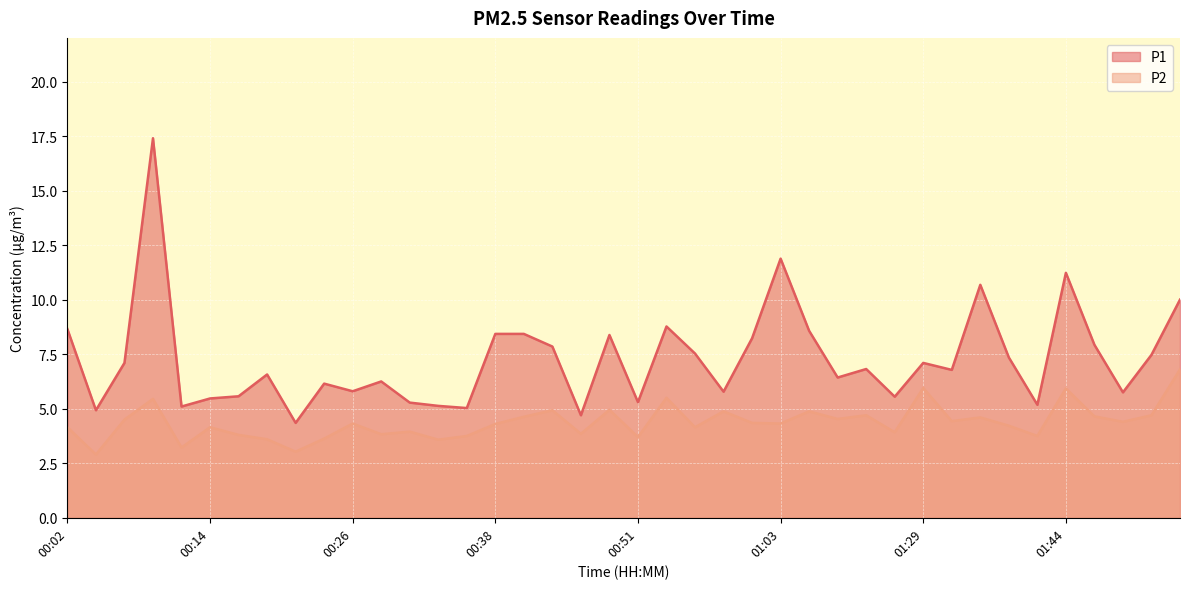

What is the difference between the maximum and minimum values in the P2 series?

3.9